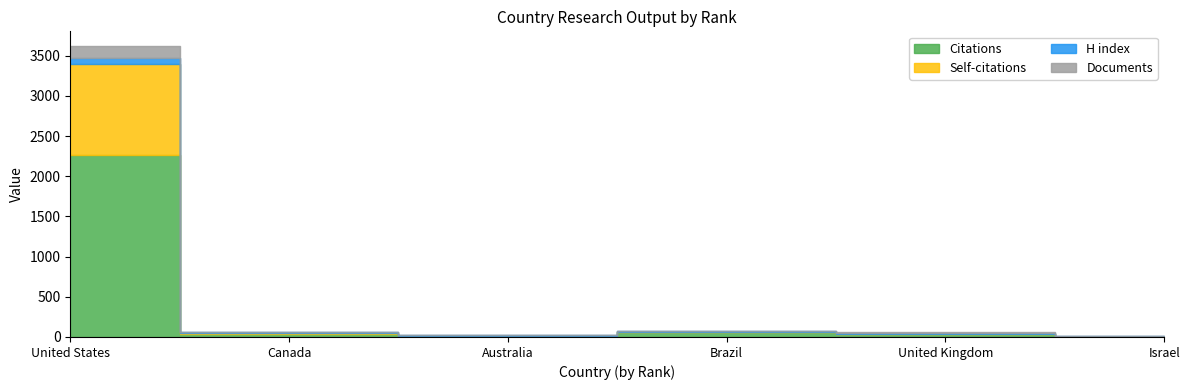

What is the difference between the Self-citations values at Australia and Canada?

7